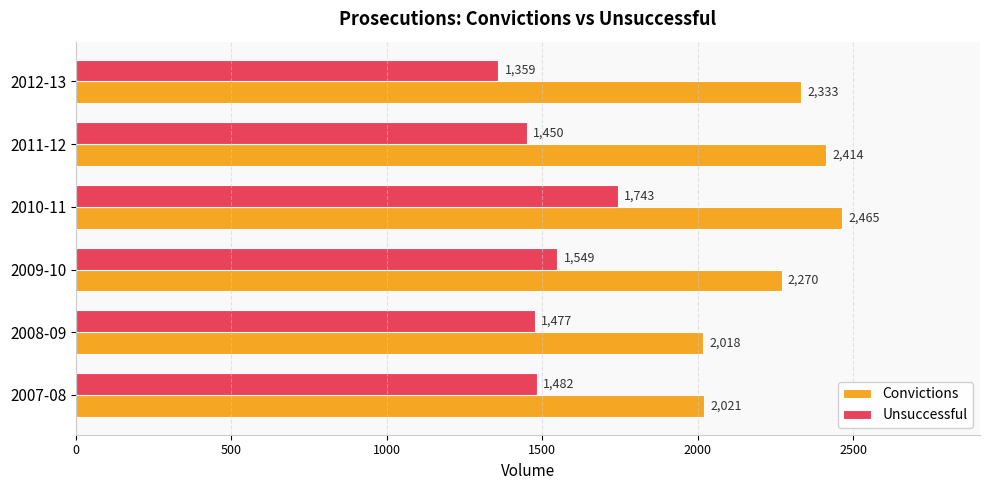

How many values in the Convictions series are below 2333?

3